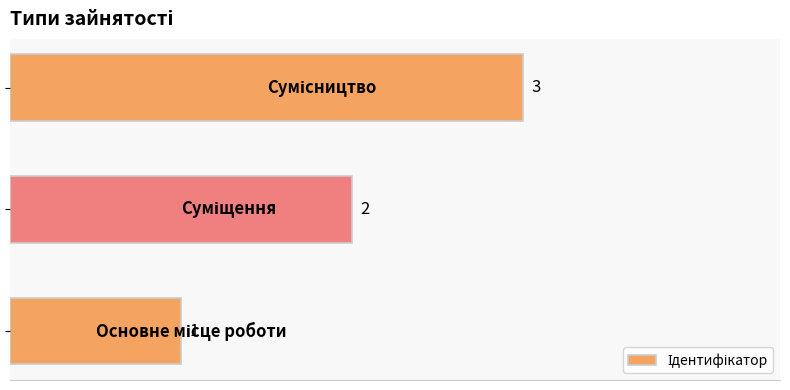

What is the greatest value displayed?

3